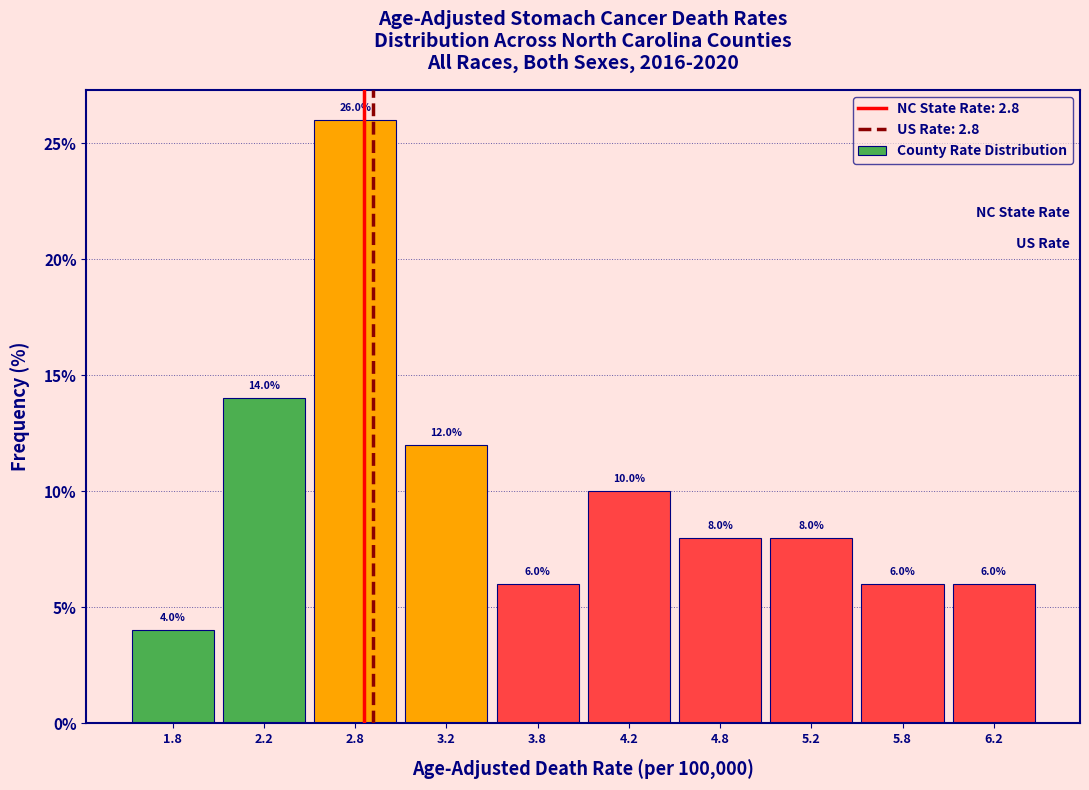

How tall is the bar that spans 1.5 to 2.0 on the x-axis?

4.0